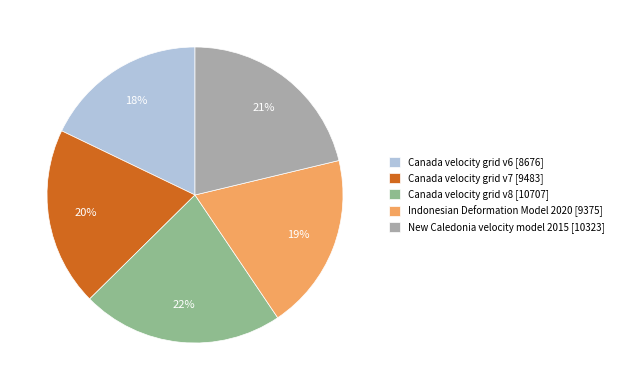

Is there any slice that represents more than half of the pie?

No